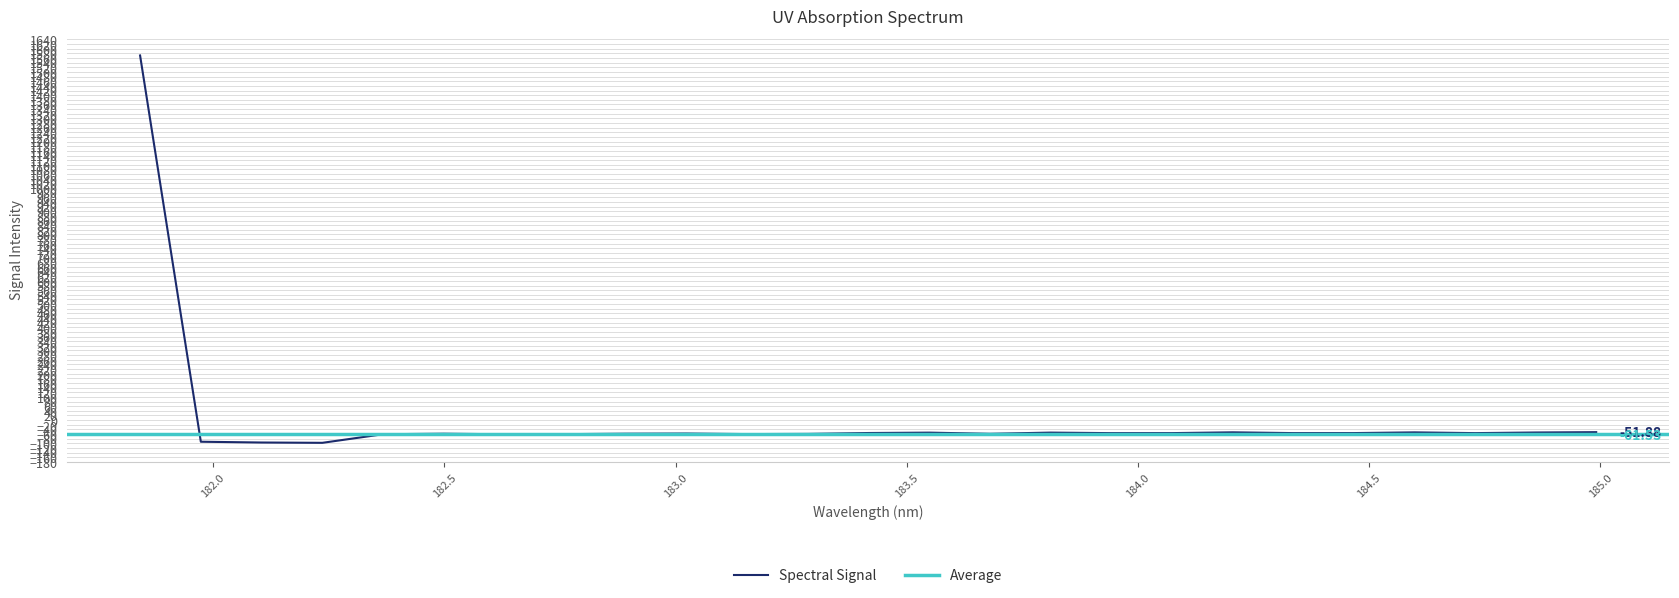

How many data points does each series have?

25